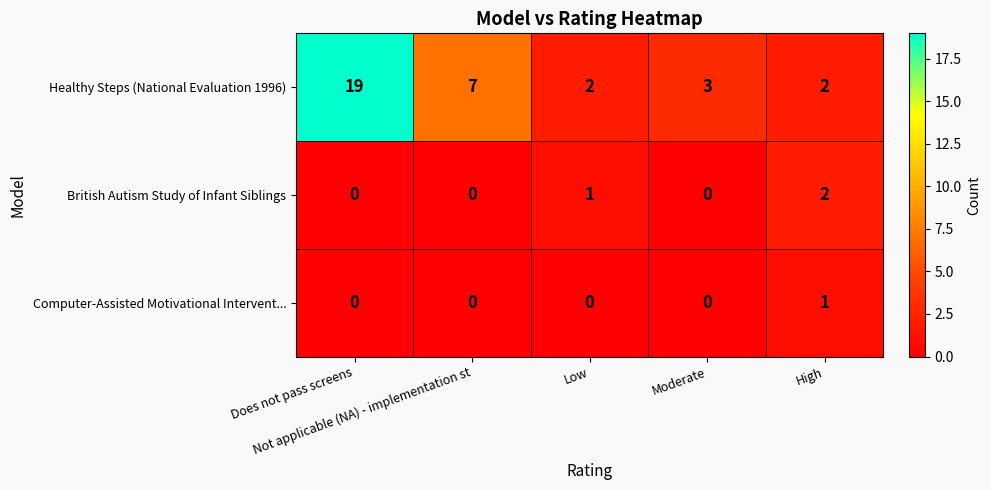

Which series has the largest range (max minus min)?

Healthy Steps (National Evaluation 1996)